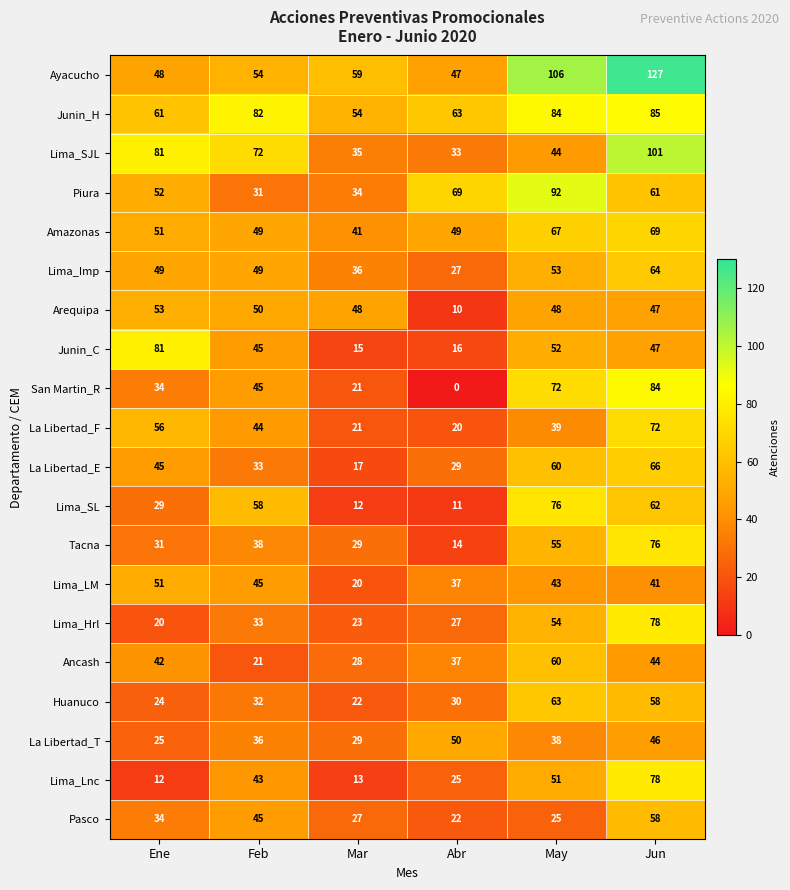

True or false: Pasco has a value of 42 at May.

False